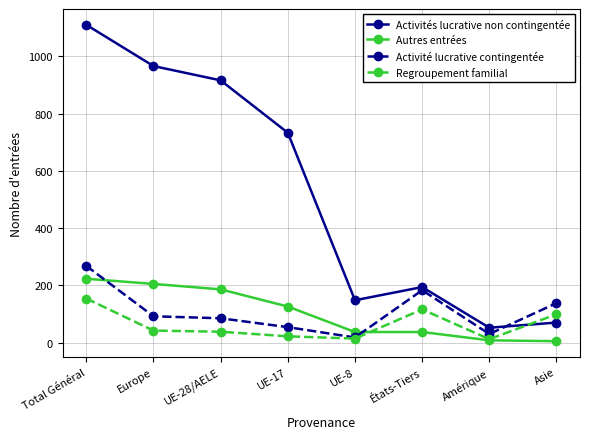

True or false: Activité lucrative contingentée has a value of 413 at Total Général.

False